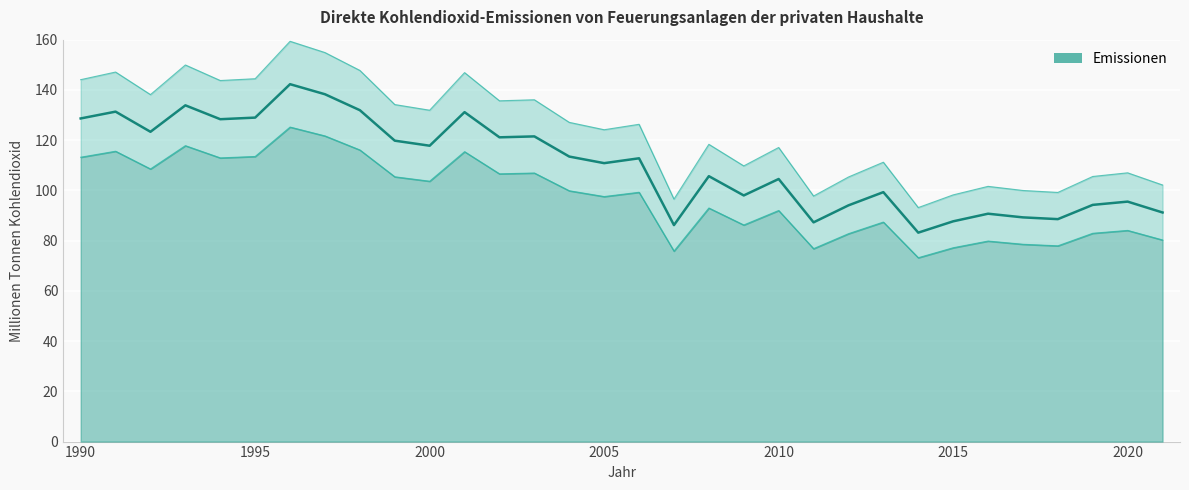

Is it true that the value at 1990 is 128.6?

True